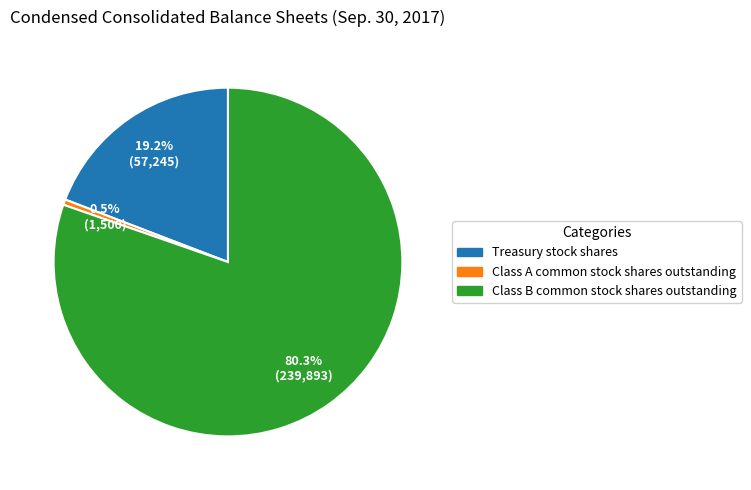

To the nearest percent, what is the difference between the largest and smallest slice percentages?

80%